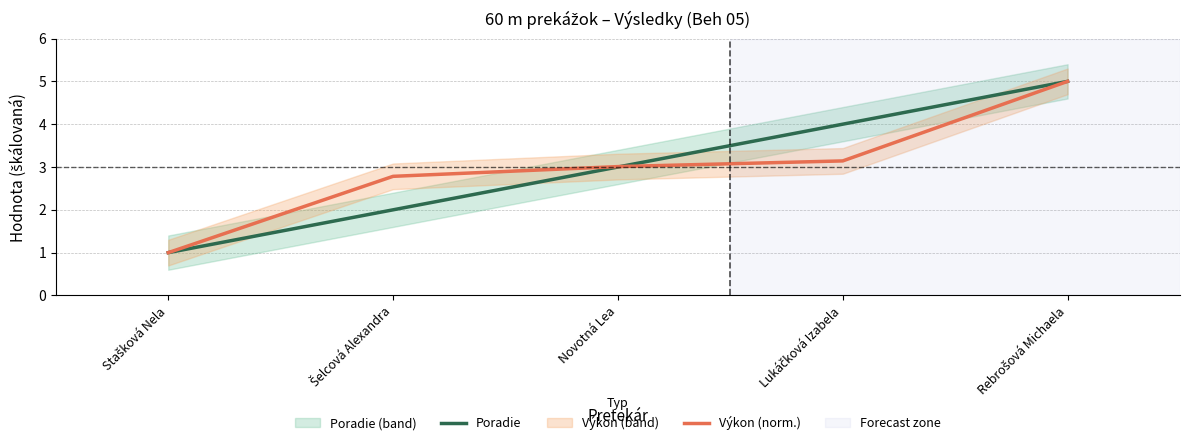

What is the label of the 4th point from the right?

Šelcová Alexandra